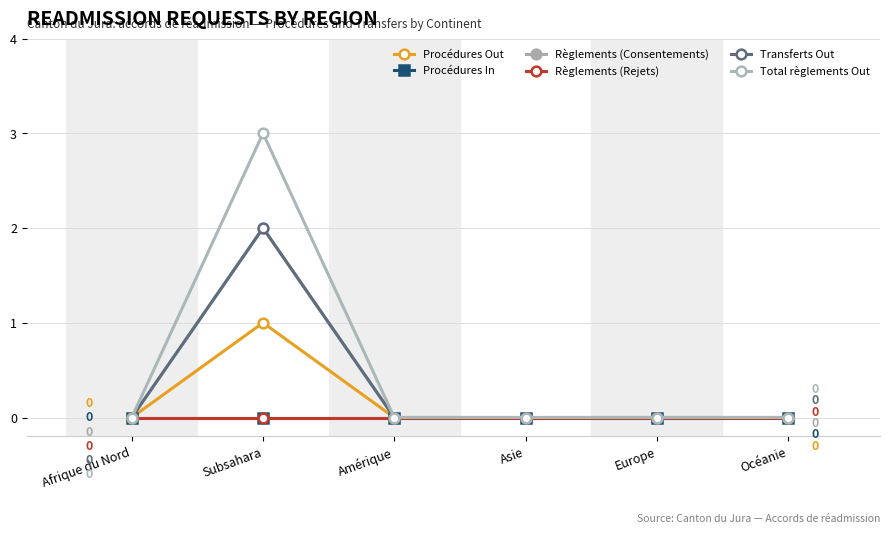

Reading right to left, list all the values displayed in this chart.

Procédures Out: 0	0	0	0	1	0
Procédures In: 0	0	0	0	0	0
Règlements (Consentements): 0	0	0	0	2	0
Règlements (Rejets): 0	0	0	0	0	0
Transferts Out: 0	0	0	0	2	0
Total règlements Out: 0	0	0	0	3	0